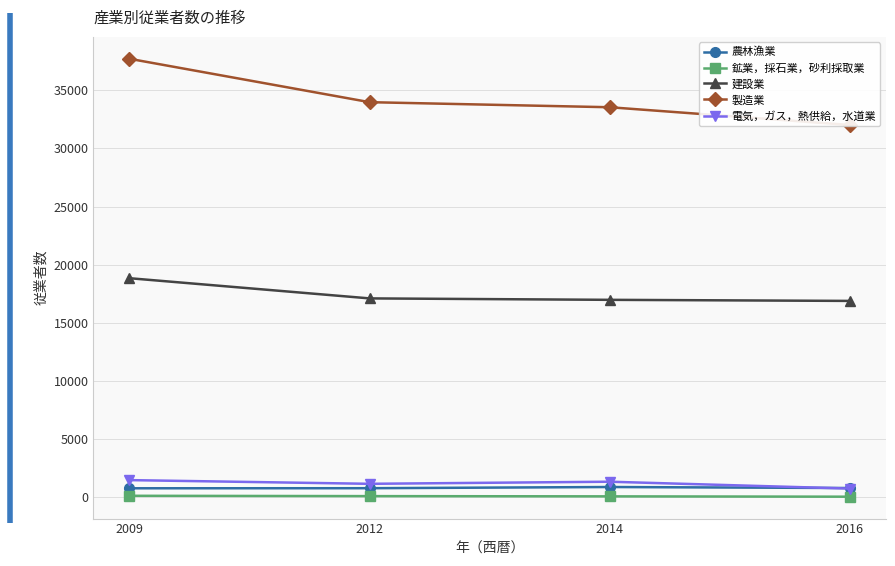

What is the difference between the second highest and second lowest values in the 電気，ガス，熱供給，水道業 series?

180